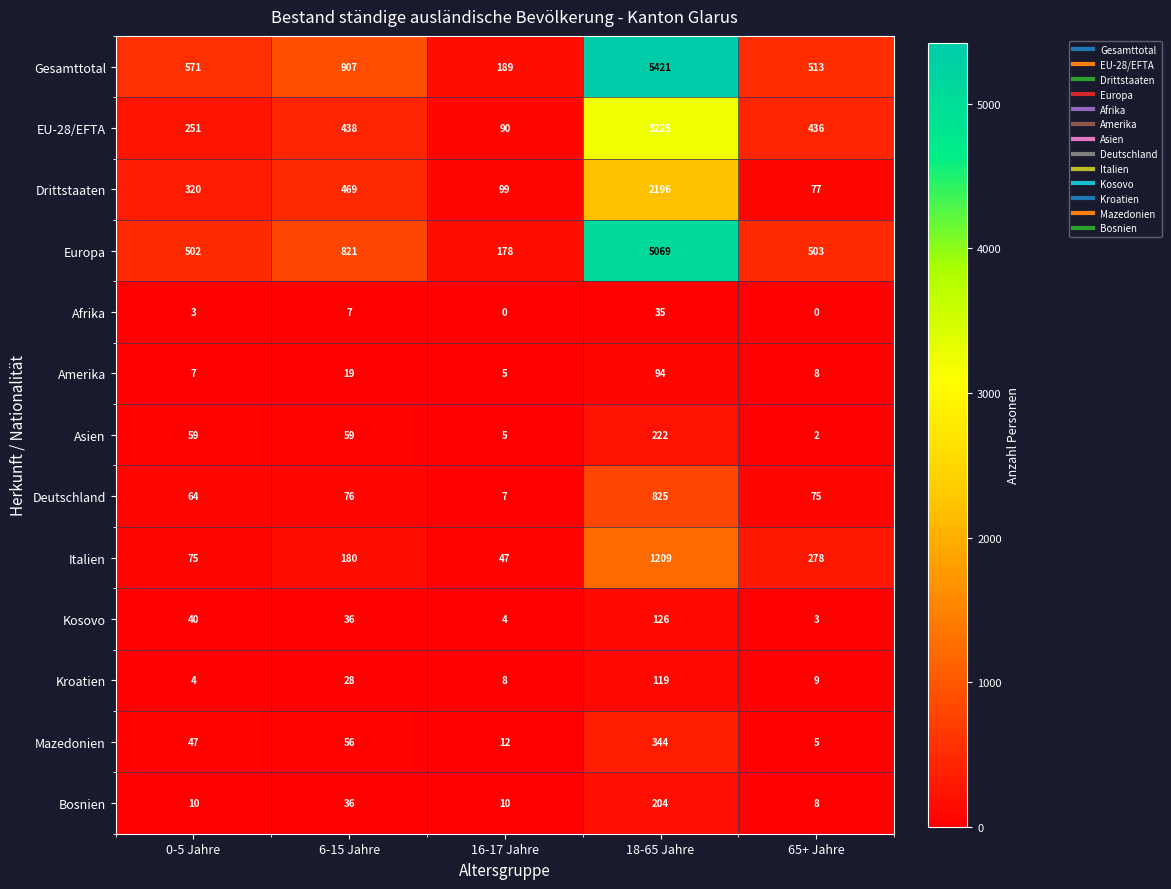

How many data points does each series have?

5